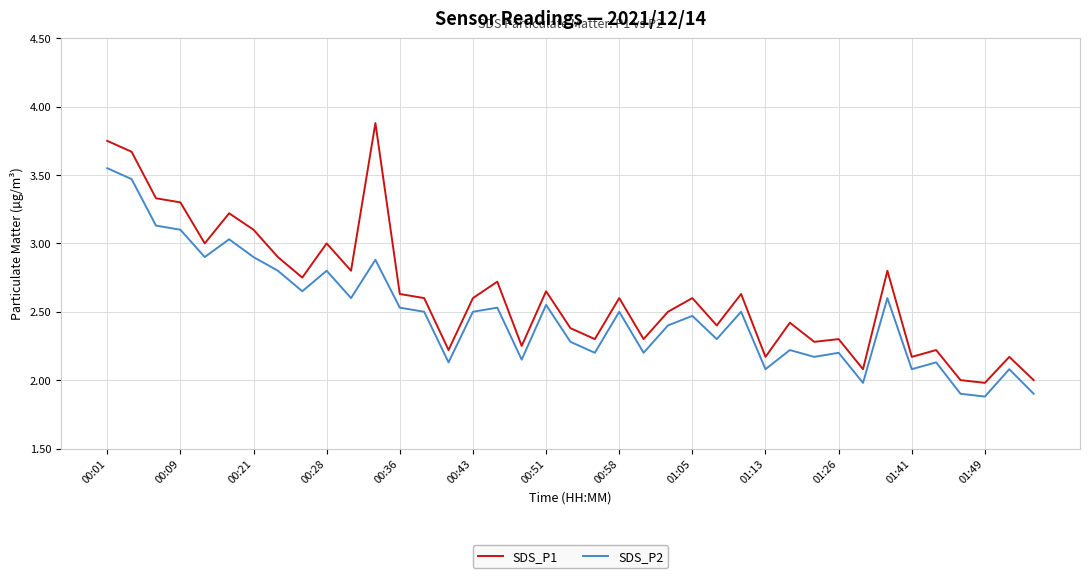

Which series has the largest total across all categories?

SDS_P1